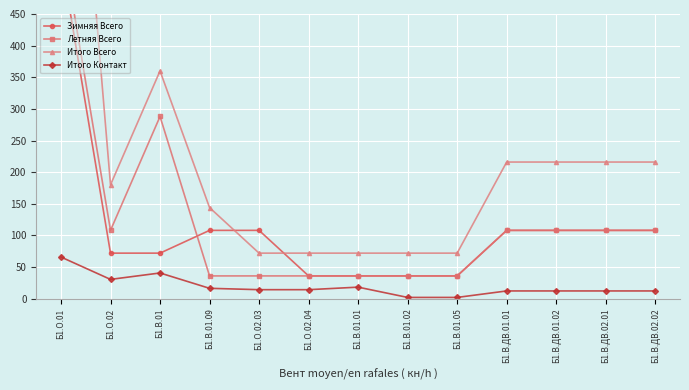

Count the number of categories in the chart.

13